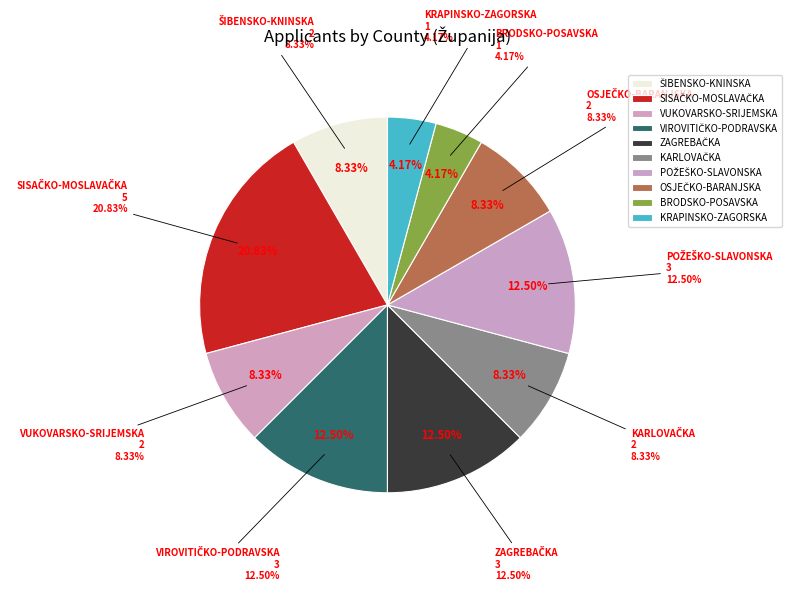

To the nearest percent, what is the combined percentage of ZAGREBAČKA and KARLOVAČKA?

21%